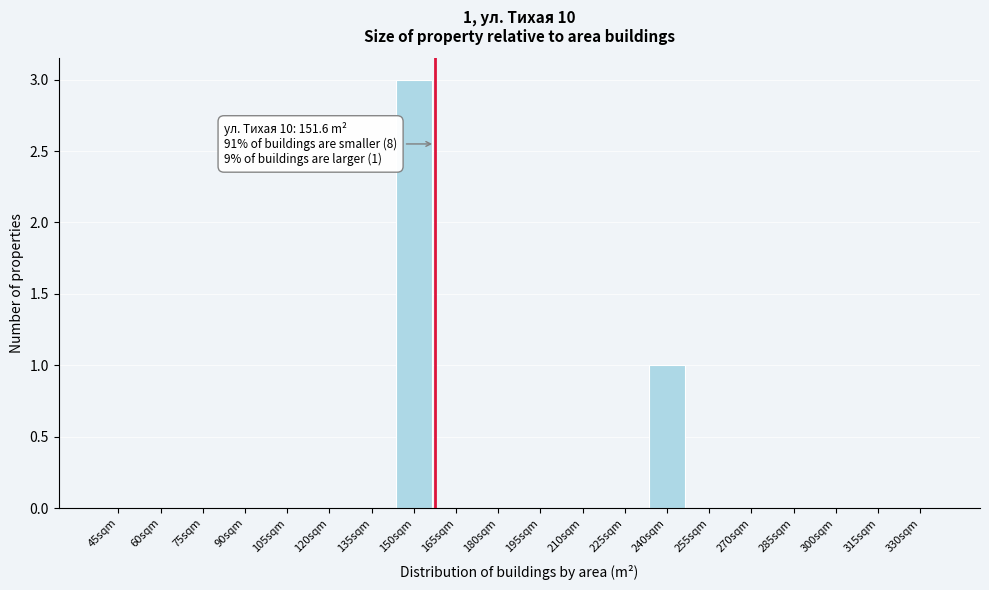

Reading left to right, what are all the values shown in this chart?

45sqm=0	60sqm=0	75sqm=0	90sqm=0	105sqm=0	120sqm=0	135sqm=0	150sqm=3	165sqm=0	180sqm=0	195sqm=0	210sqm=0	225sqm=0	240sqm=1	255sqm=0	270sqm=0	285sqm=0	300sqm=0	315sqm=0	330sqm=0